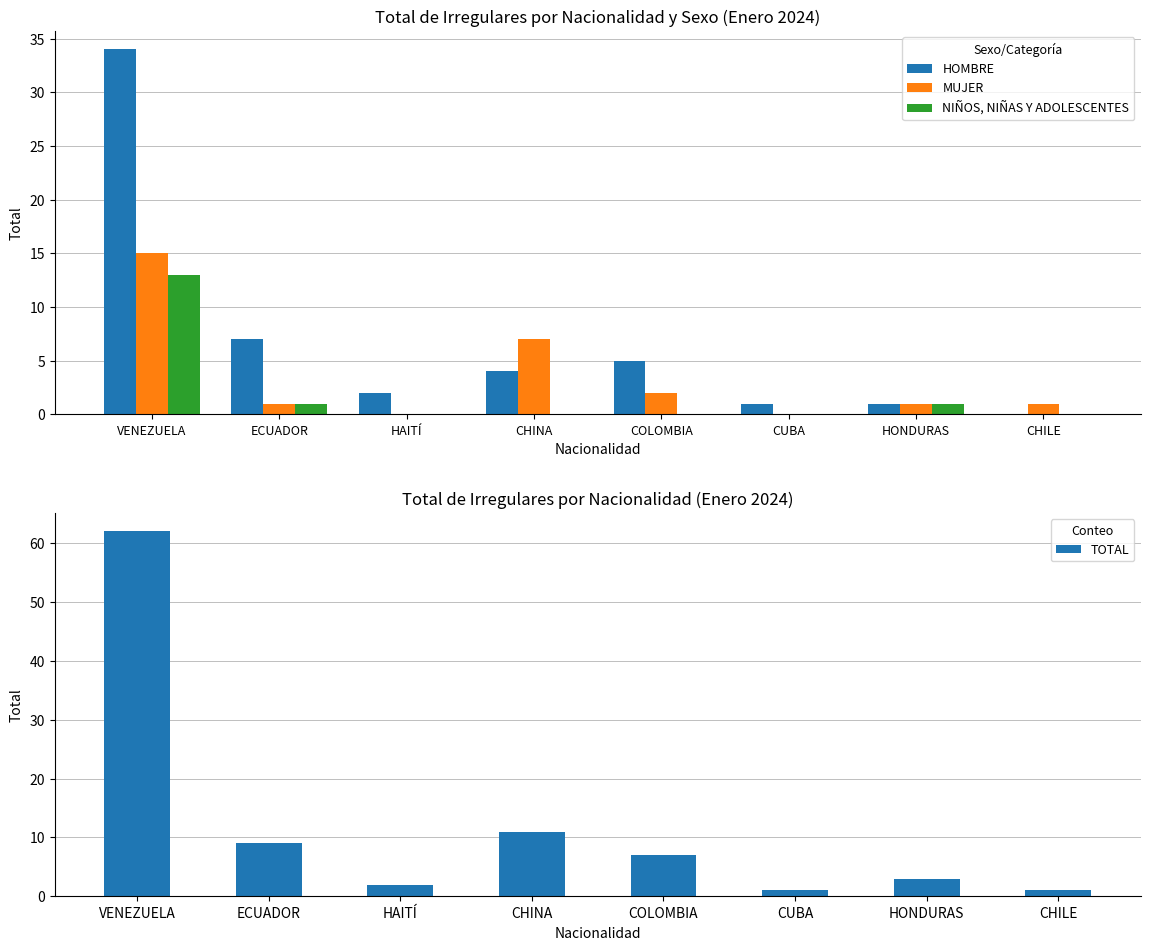

The NIÑOS, NIÑAS Y ADOLESCENTES series shows 13 at VENEZUELA. True or false?

True